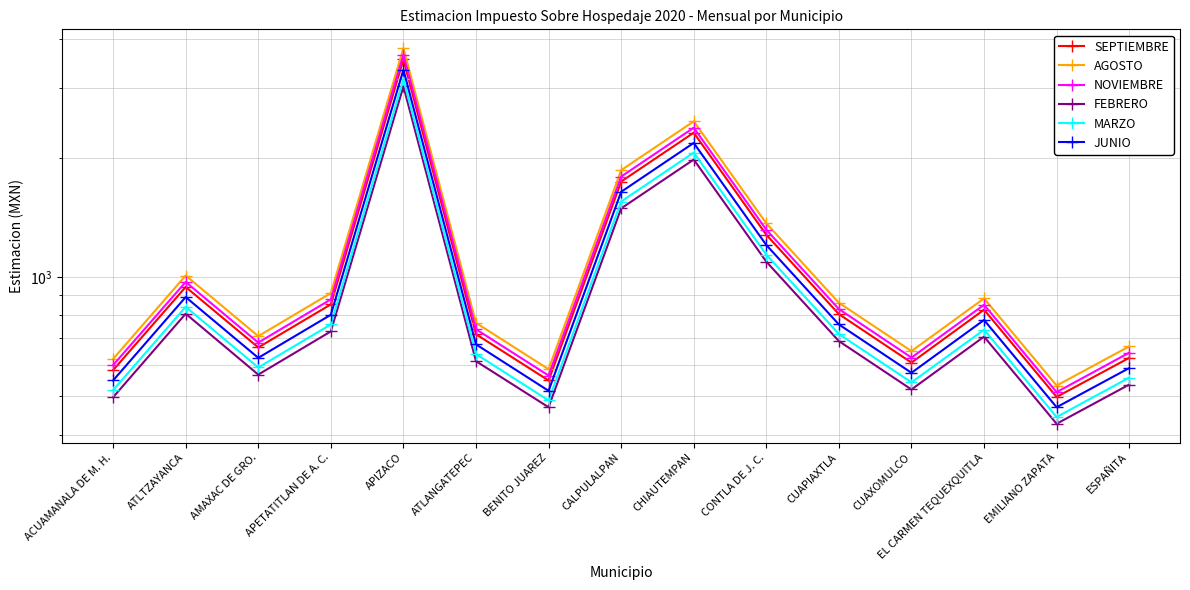

What position from the right is CONTLA DE J. C.?

6